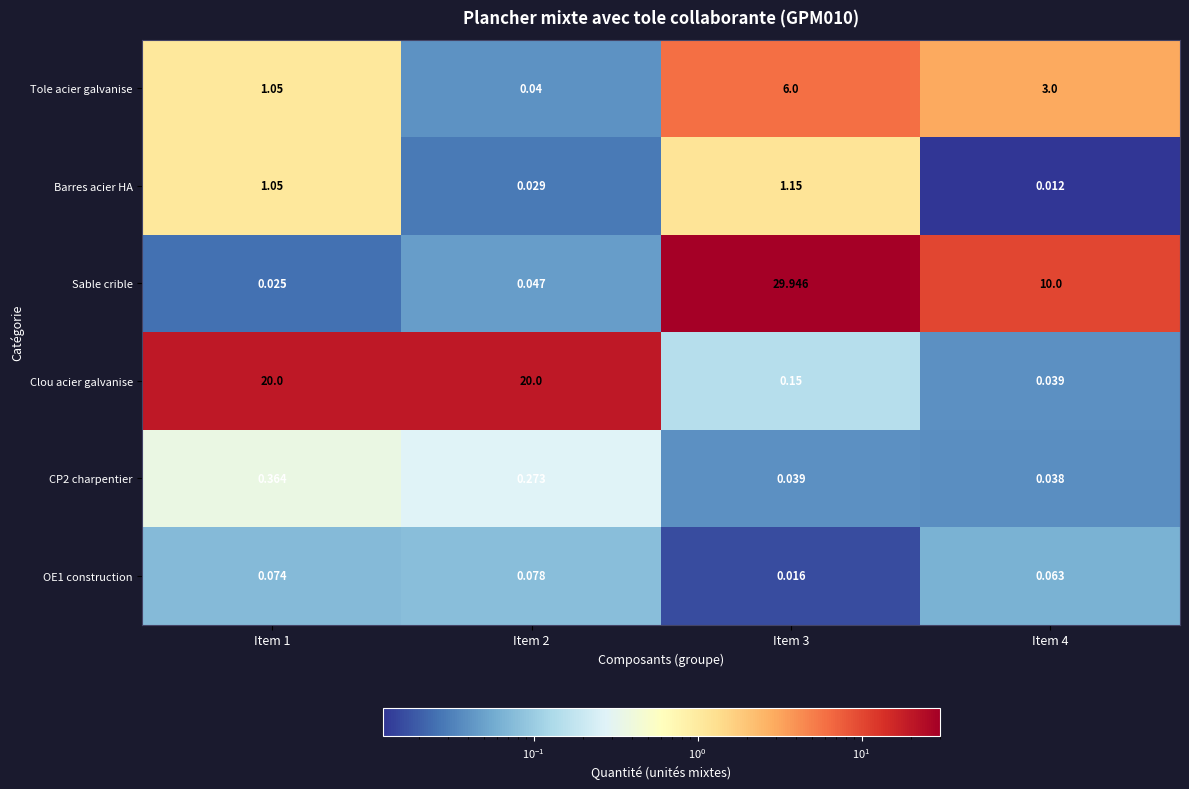

At which category is the sum across all series the highest?

Item 3